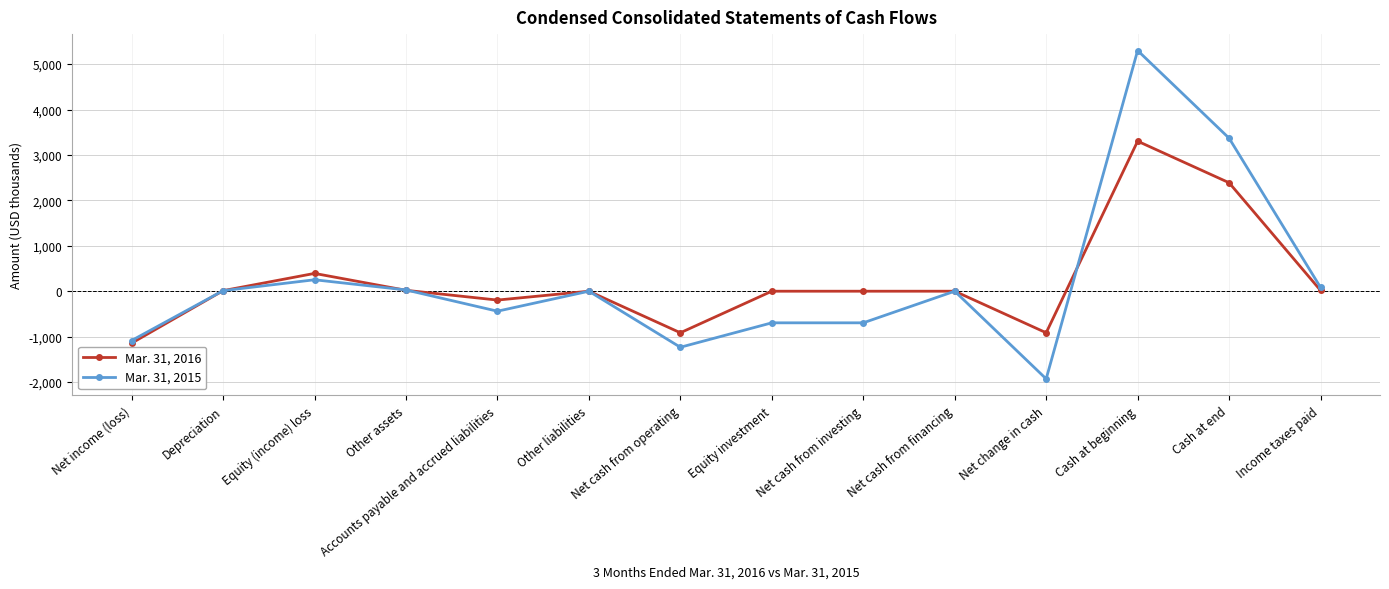

At which category is the sum across all series the highest?

Cash at beginning